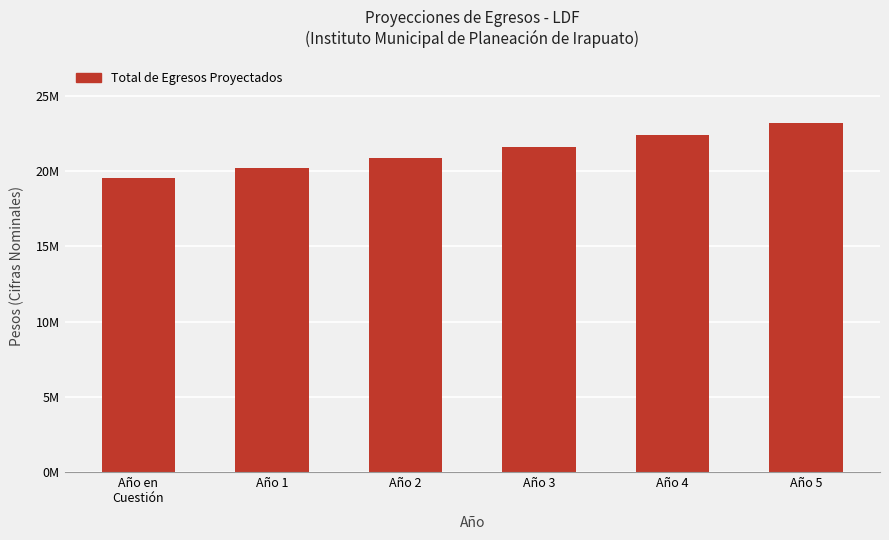

What is the greatest value displayed?

23180290.4